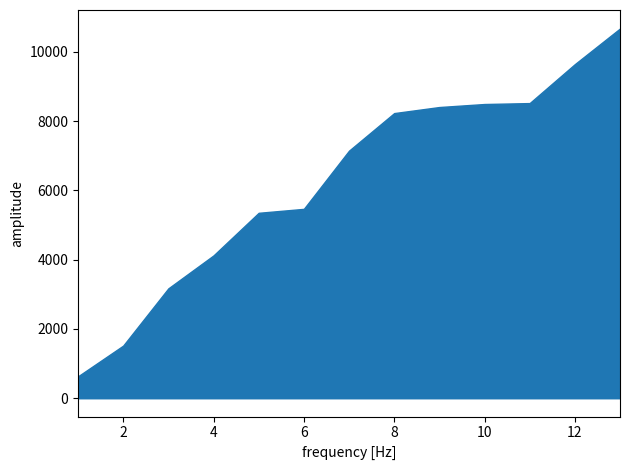

At how many categories does at least one series exceed 3095?

11